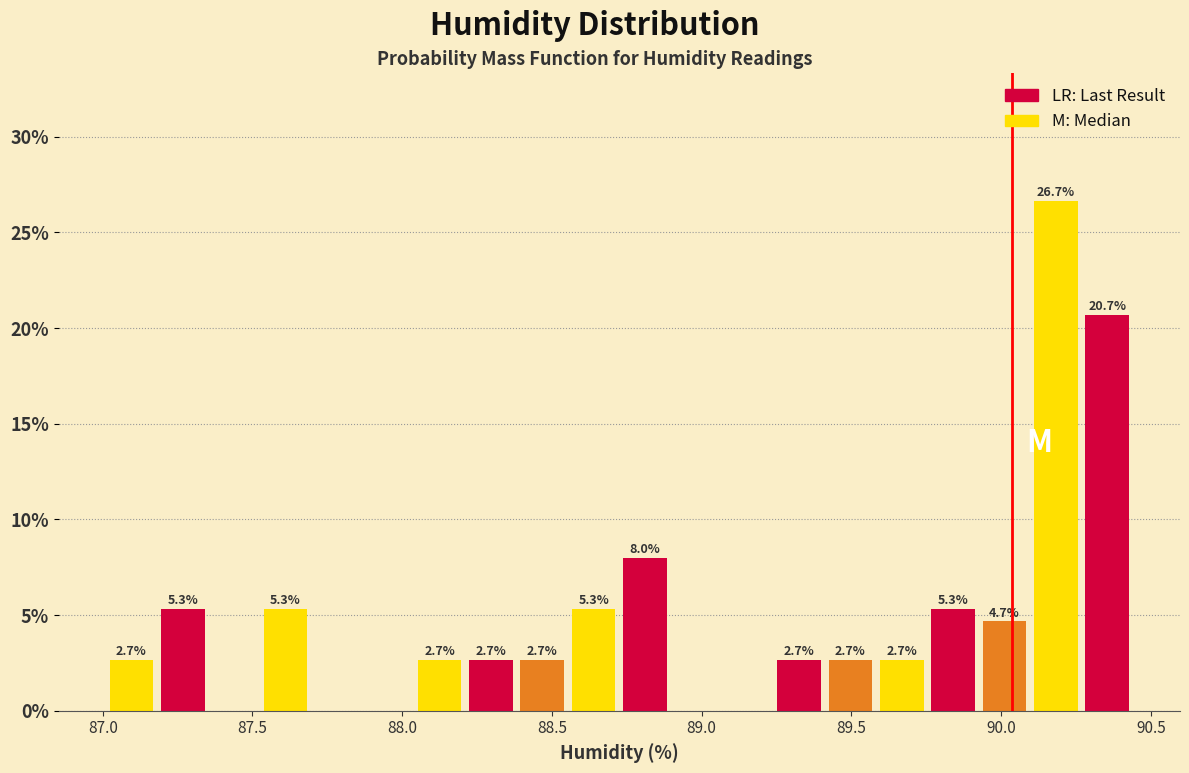

Around what value on the x-axis is the tallest bar? Give the approximate position of its centre, as read against the axis.

90.20